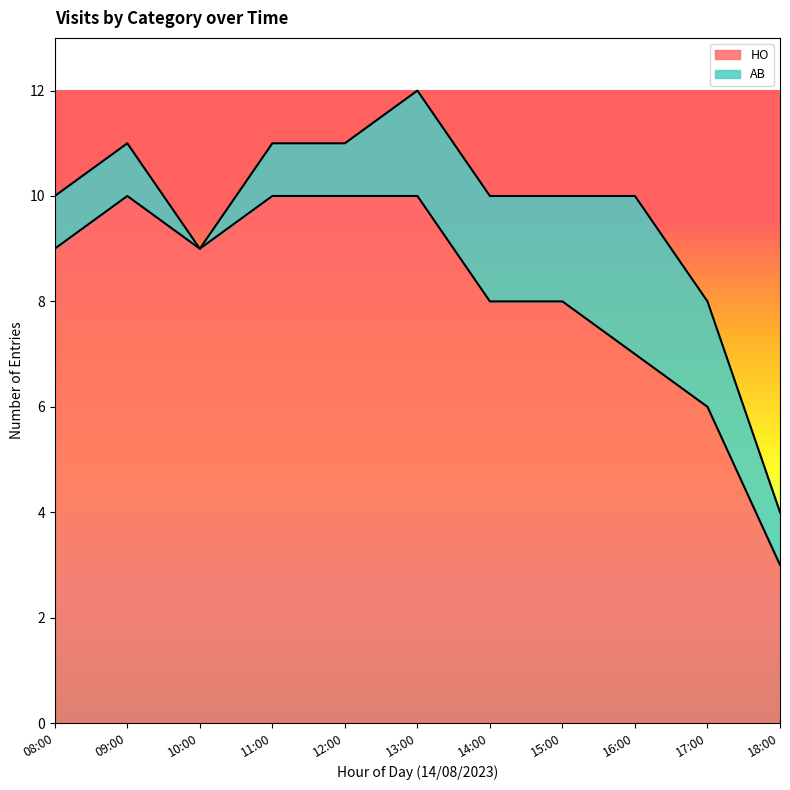

Rank the categories by value from lowest to highest.

18:00, 17:00, 16:00, 14:00, 15:00, 08:00, 10:00, 09:00, 11:00, 12:00, 13:00